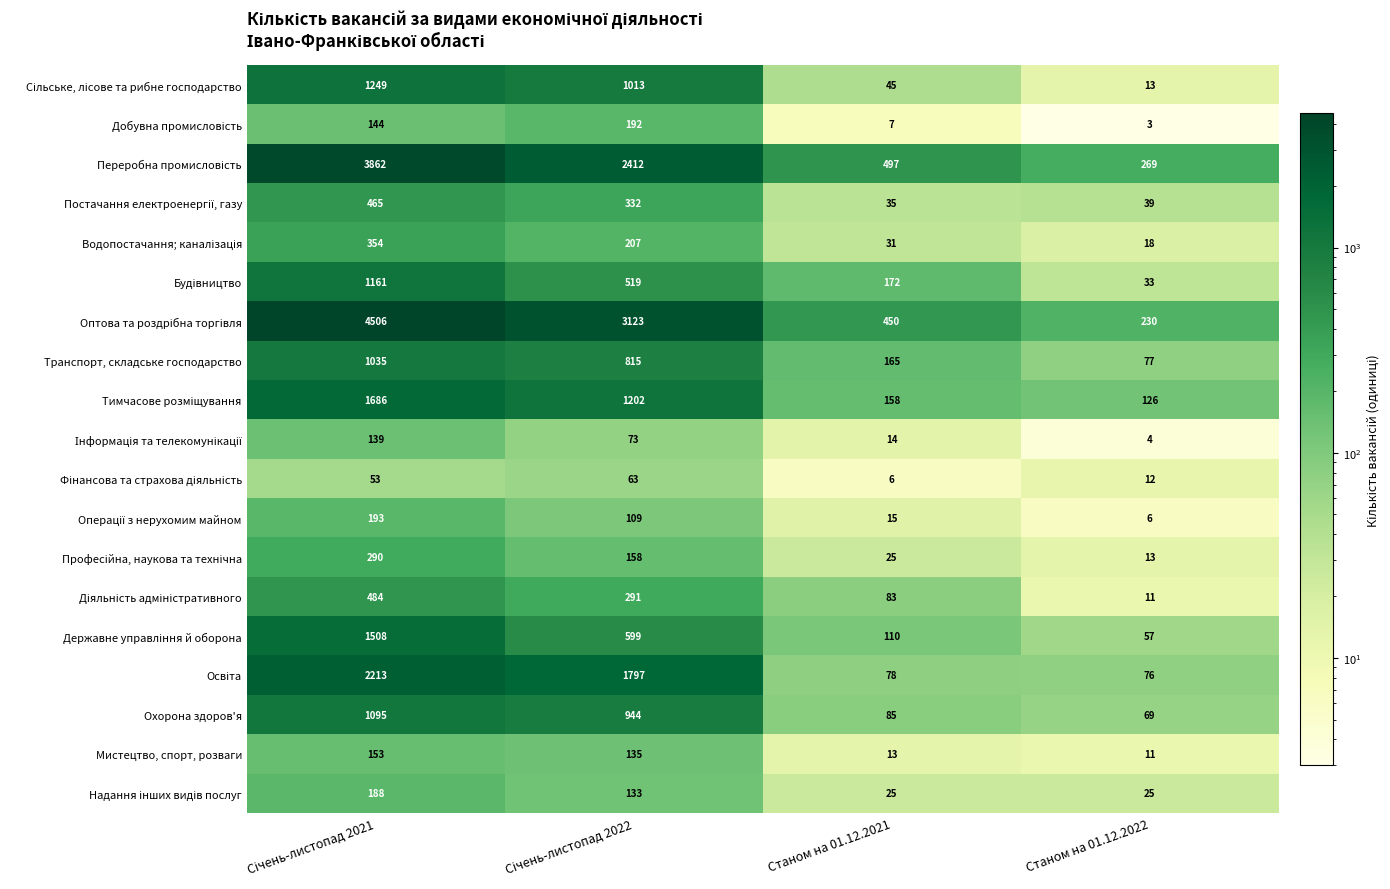

What is the approximate value of Мистецтво, спорт, розваги at Станом на 01.12.2021, to the nearest 10?

10